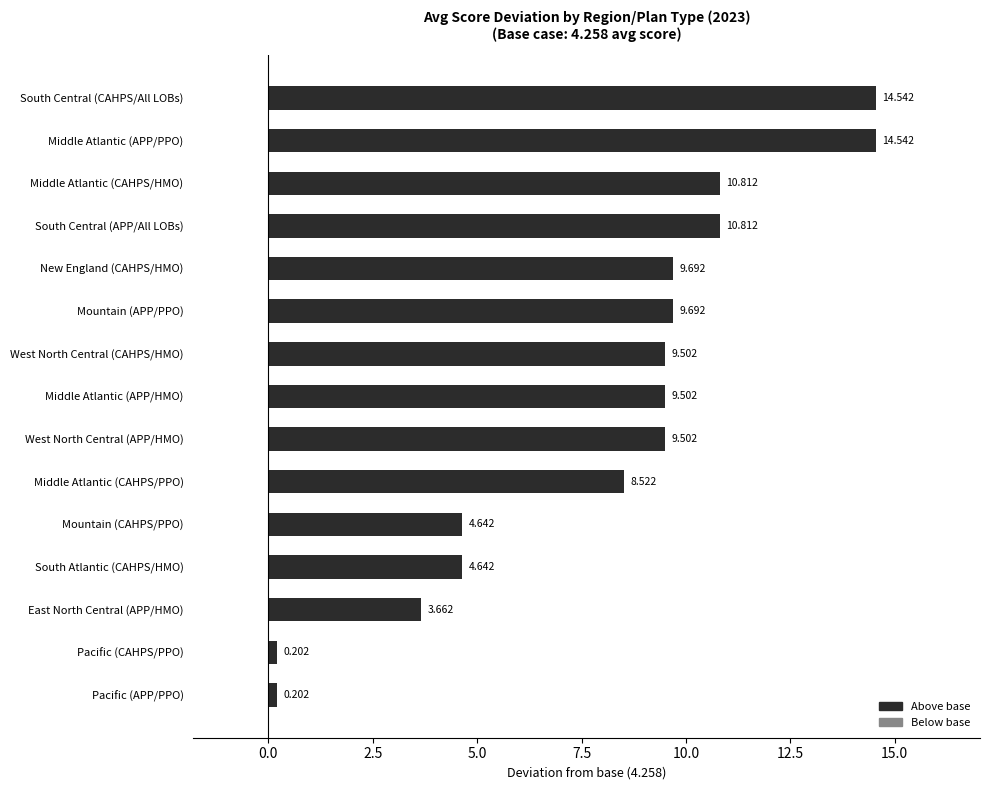

What is the greatest value displayed?

14.5